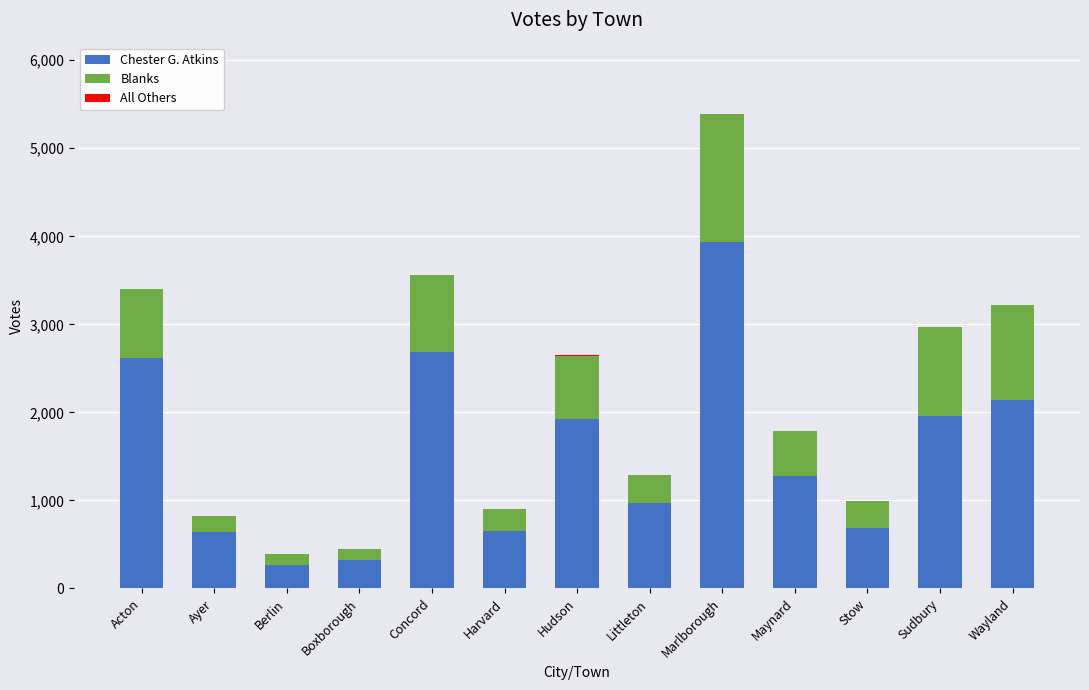

What is the sum of all Chester G. Atkins values?

20095